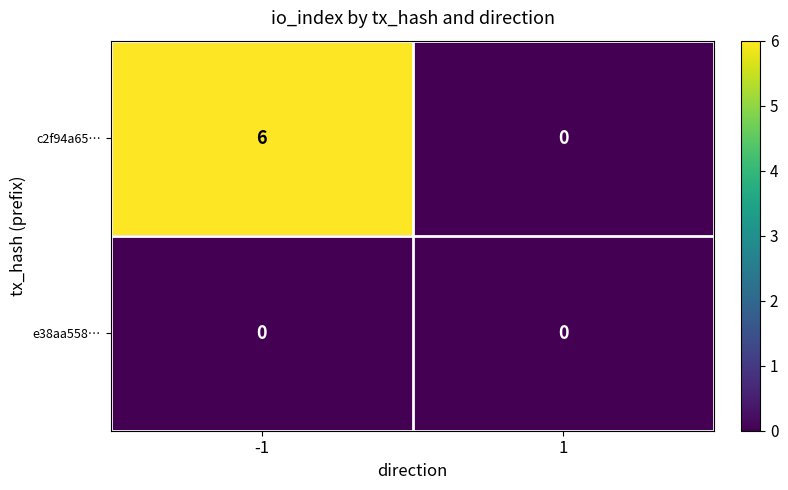

Which category has the highest value across all series?

-1